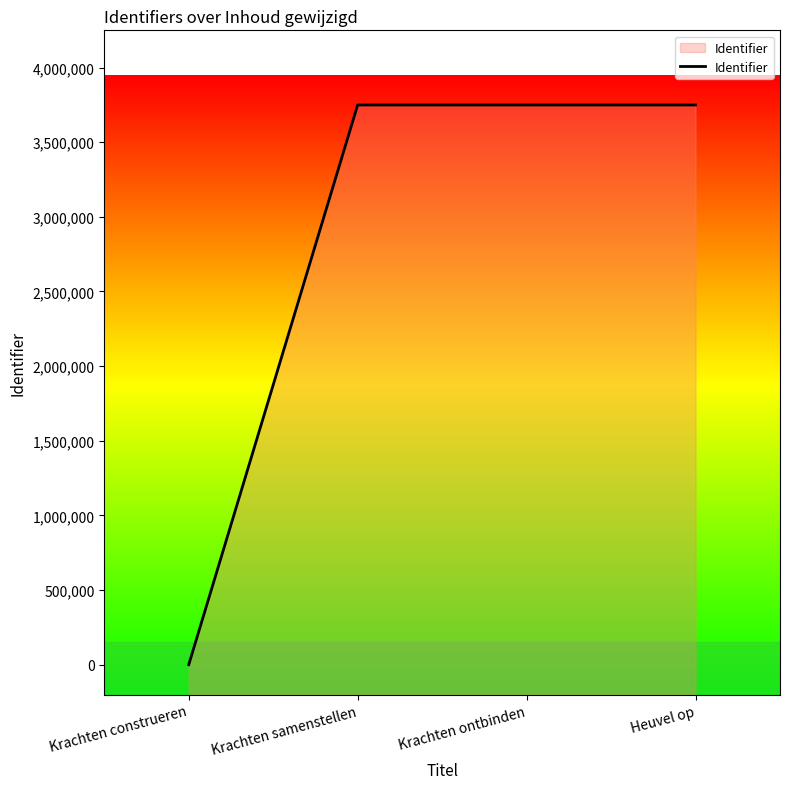

True or false: there are more than 1 points higher than both neighbors.

False